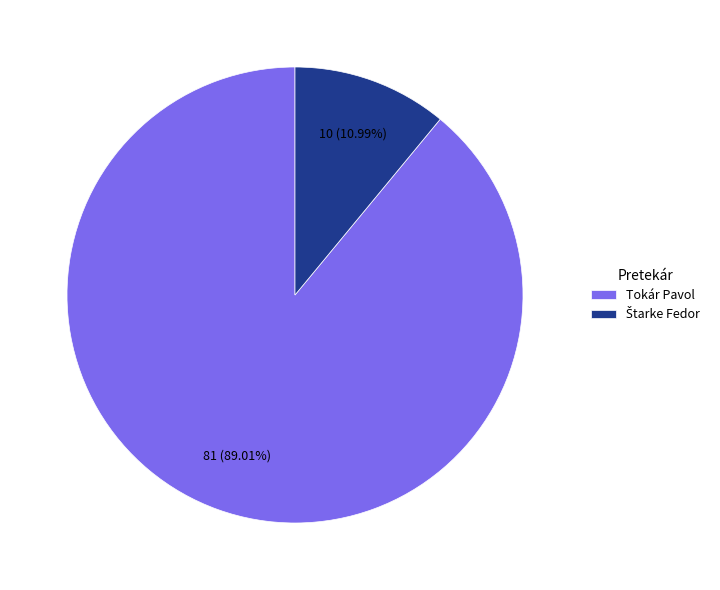

What is the largest slice in the pie chart?

Tokár Pavol